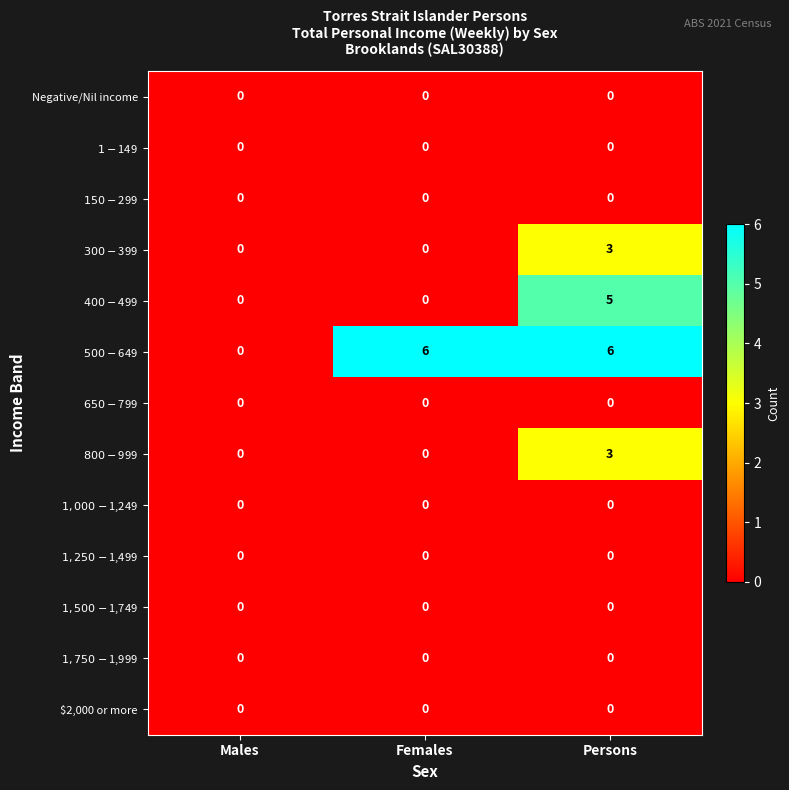

At which category is the sum across all series the highest?

Persons